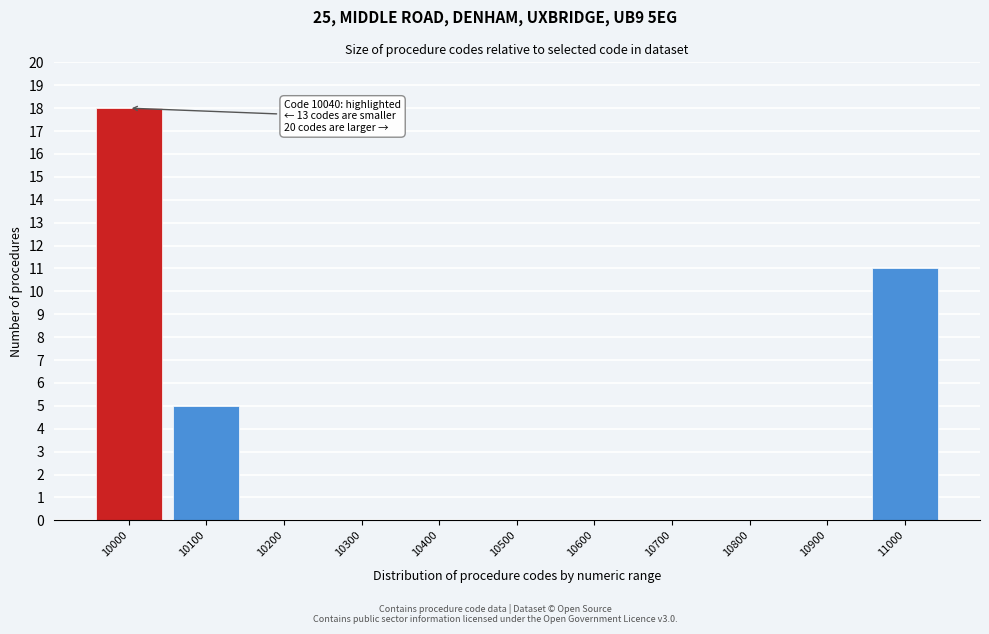

Reading right to left, extract all data points from this chart.

11000=11	10900=0	10800=0	10700=0	10600=0	10500=0	10400=0	10300=0	10200=0	10100=5	10000=18